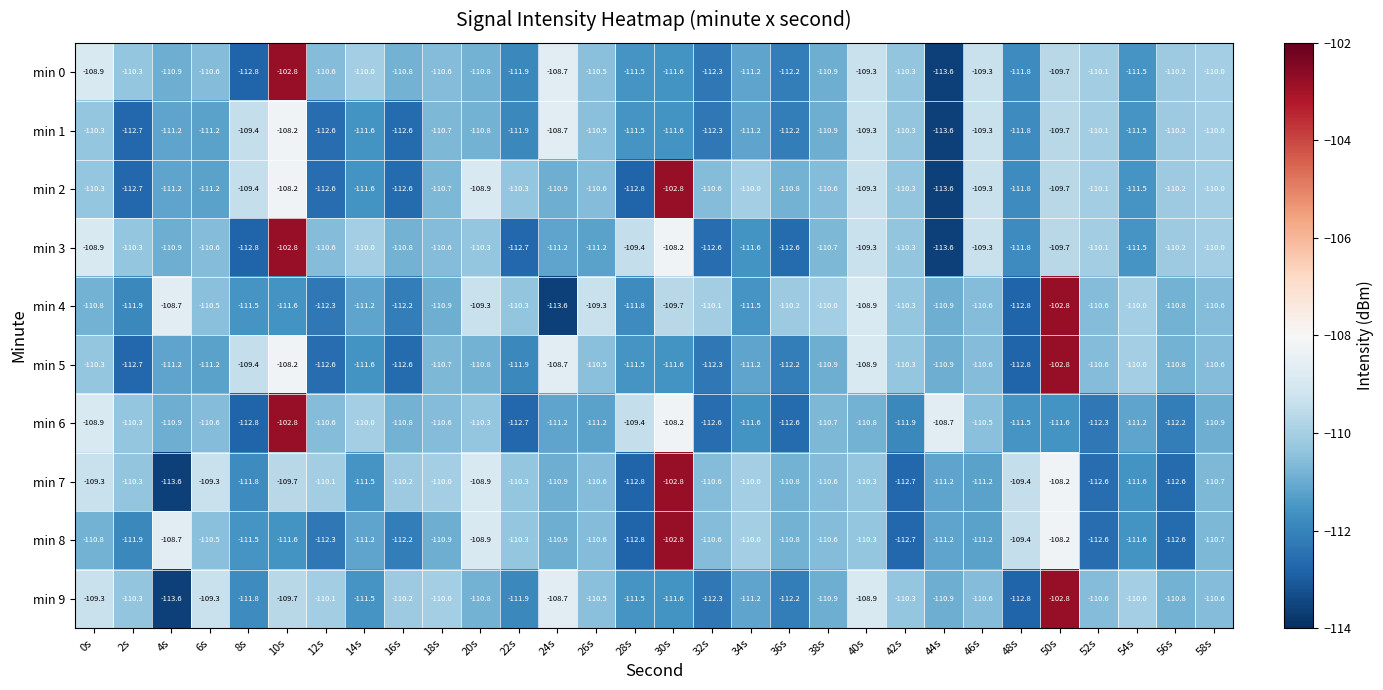

What is the minimum value for min 1?

-113.6